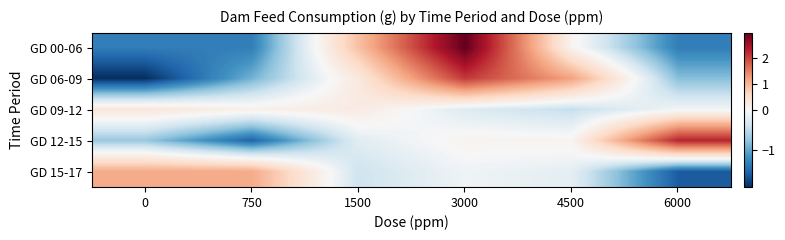

What is the maximum value shown in the chart?

3.0